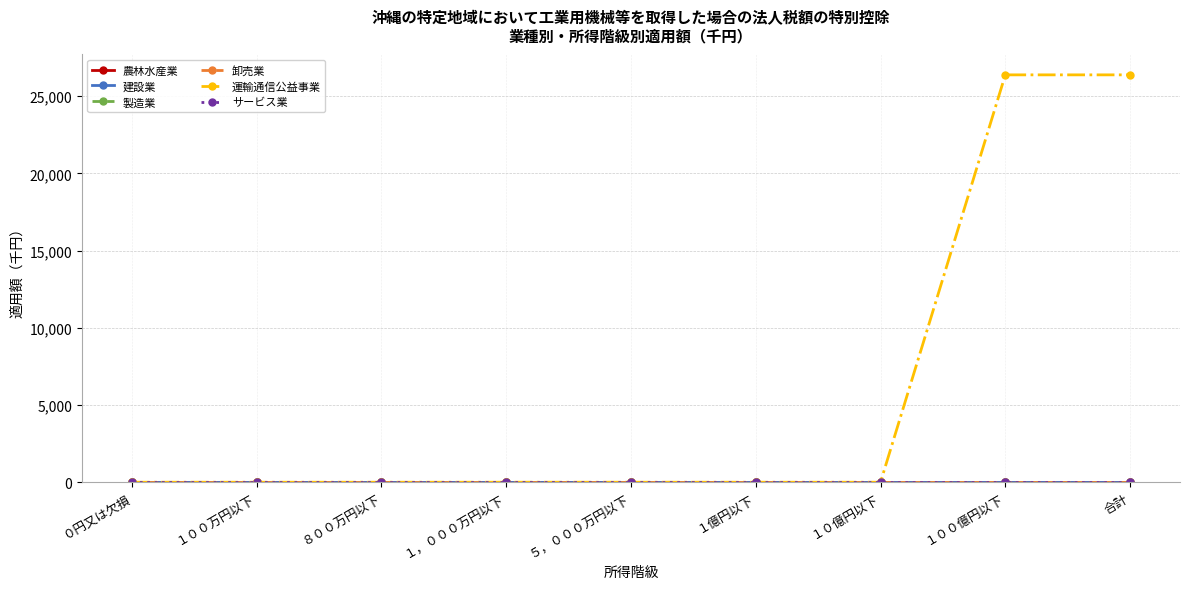

Does the chart have visible grid lines?

Yes